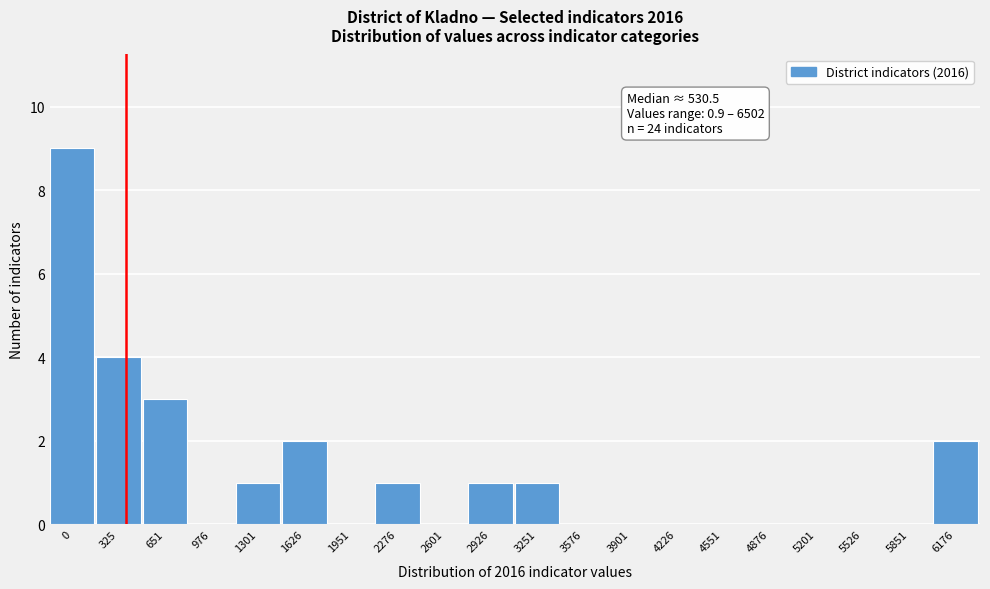

Reading left to right, extract all data points from this chart.

0=9	325=4	651=3	976=0	1301=1	1626=2	1951=0	2276=1	2601=0	2926=1	3251=1	3576=0	3901=0	4226=0	4551=0	4876=0	5201=0	5526=0	5851=0	6176=2